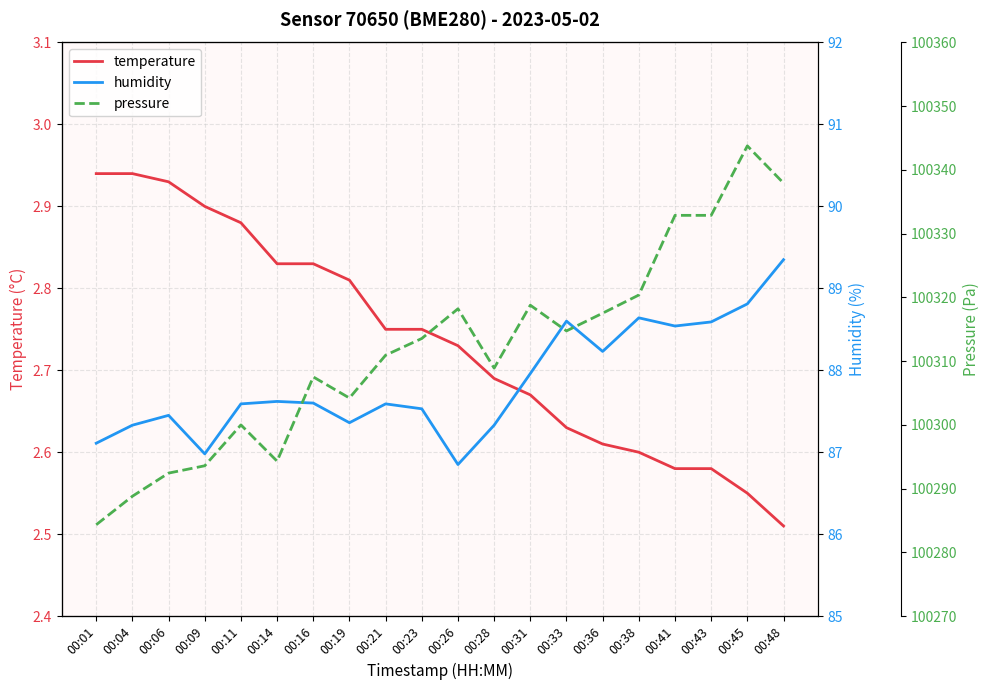

What is the difference between the maximum and minimum values in the pressure series?

59.4